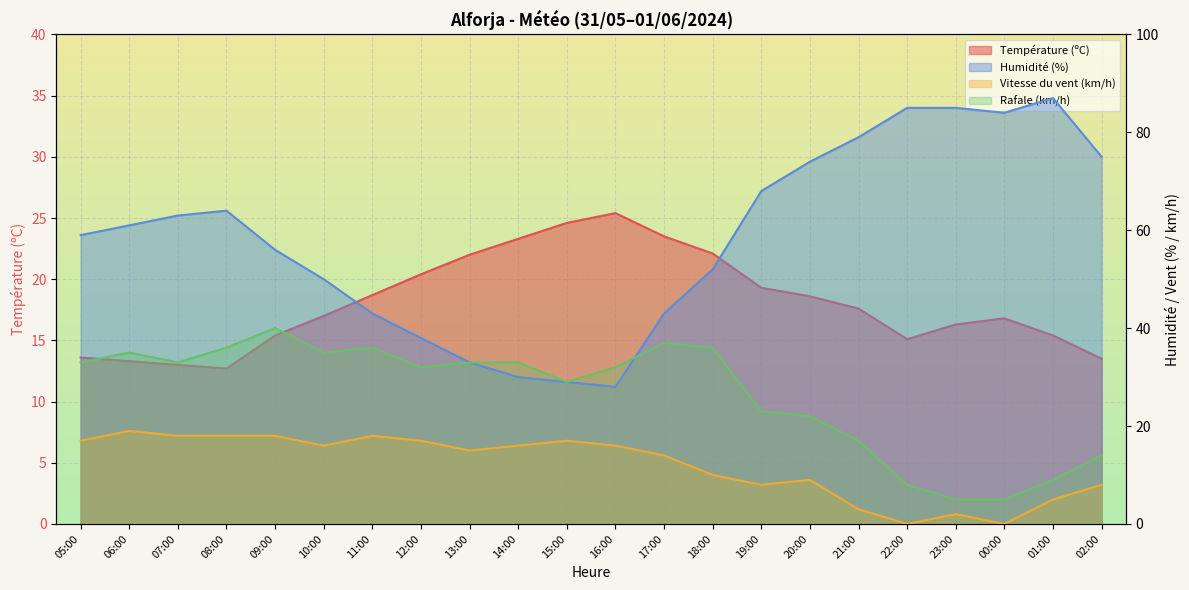

The Vitesse du vent (km/h) series shows 5.0 at 01:00. True or false?

True